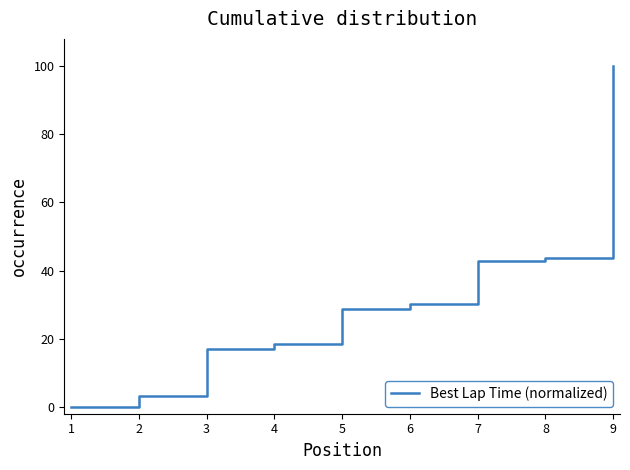

Does the chart display data point markers on the line(s)?

No